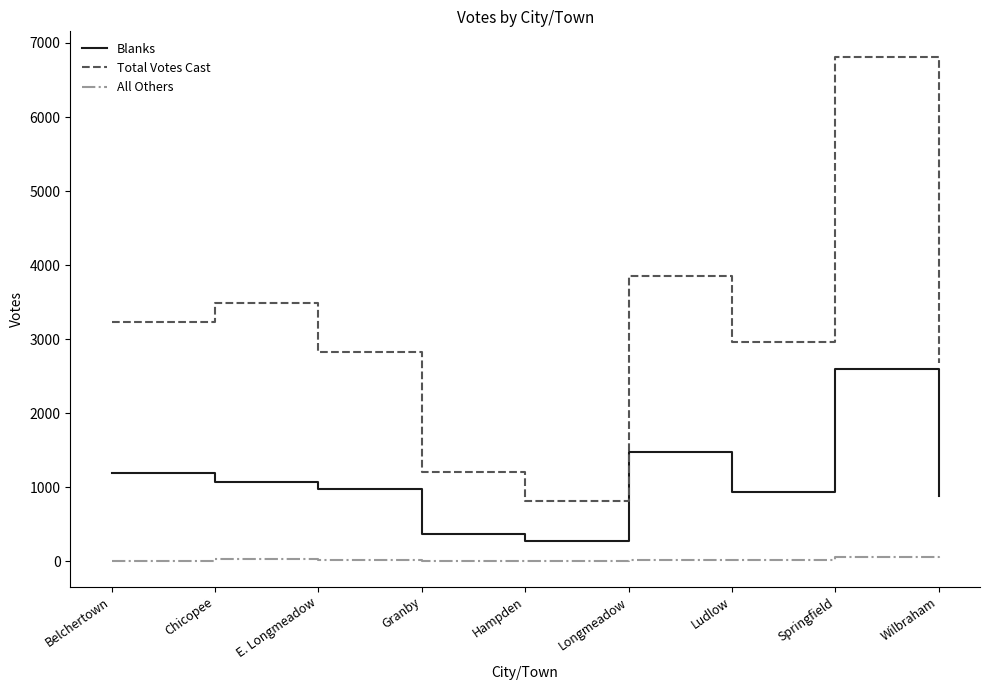

What is the sum of all Blanks values?

9801